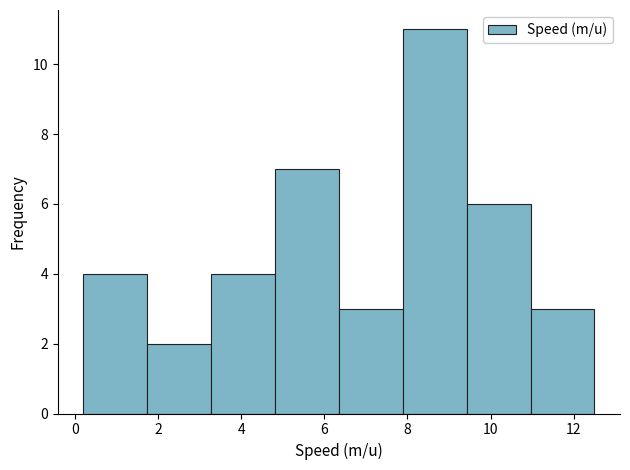

How tall is the bar that spans 11.0 to 12.6 on the x-axis? Neither the bar edges nor the heights are printed on the chart, so give them approximately, as read against the axes.

3